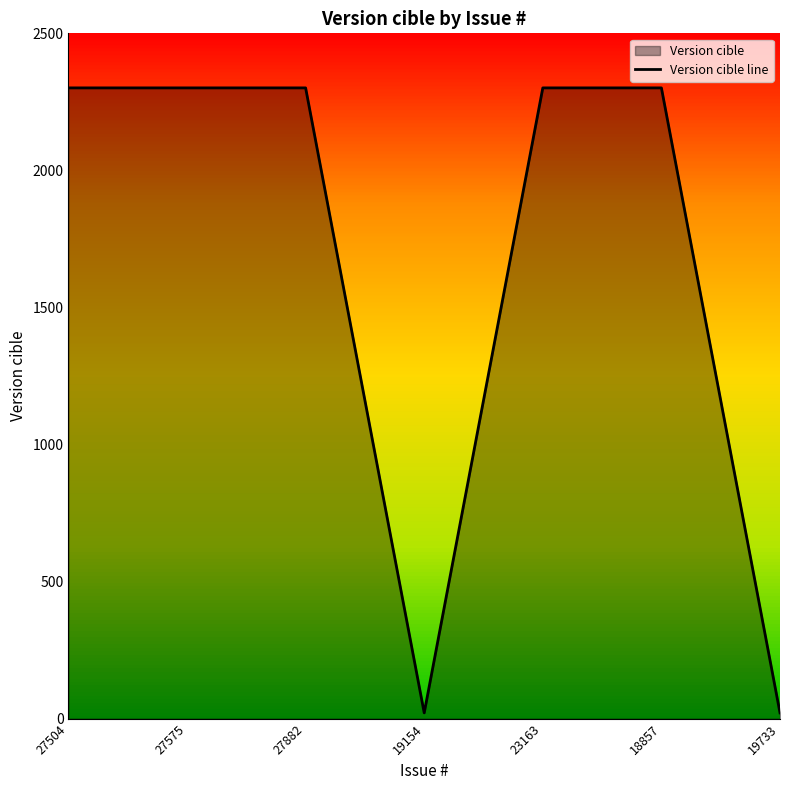

What is the difference between the maximum and minimum values?

2280.0